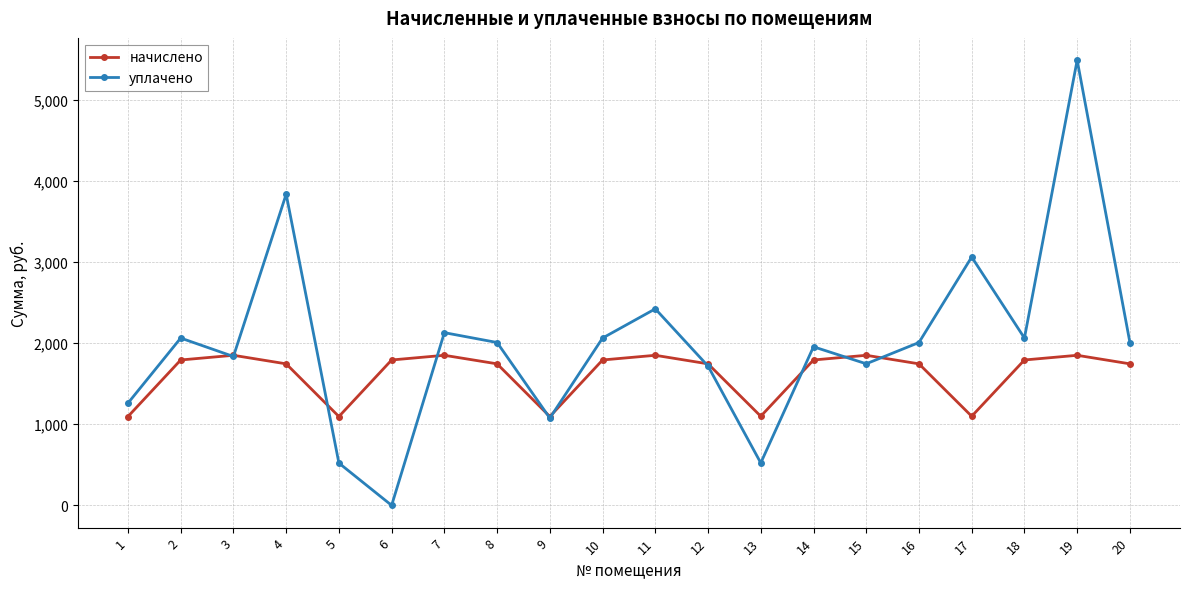

True or false: уплачено and начислено cross at least once.

True